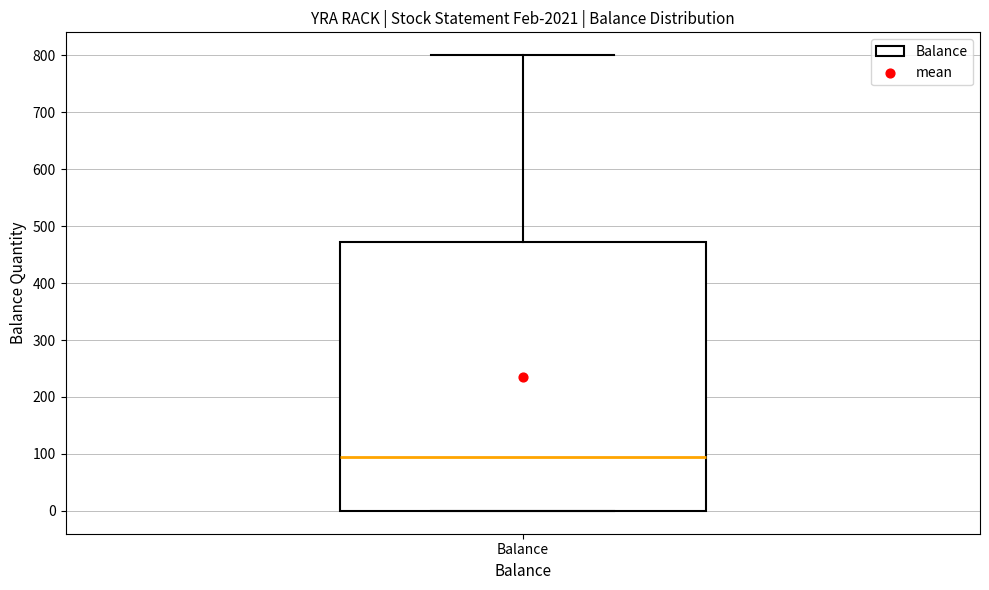

Transcribe this box plot: give where the median line is, the range the box spans, and where the two whiskers end, as read against the y-axis. The values are not printed on the chart, so give them approximately, as read against the axis.

median 90, box 0 to 470, whiskers 0 to 800